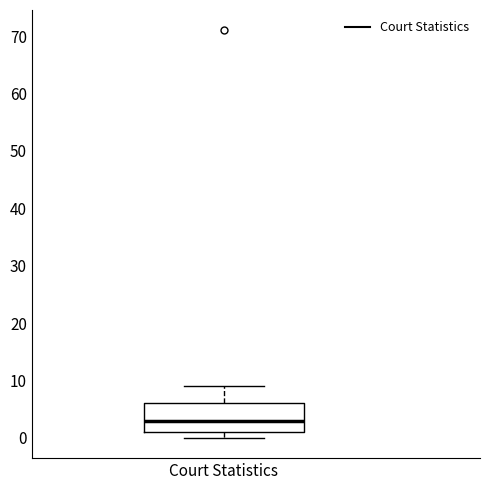

Where is the upper edge of the box for Court Statistics on the y-axis? The values are not printed on the chart, so give them approximately, as read against the axis.

6